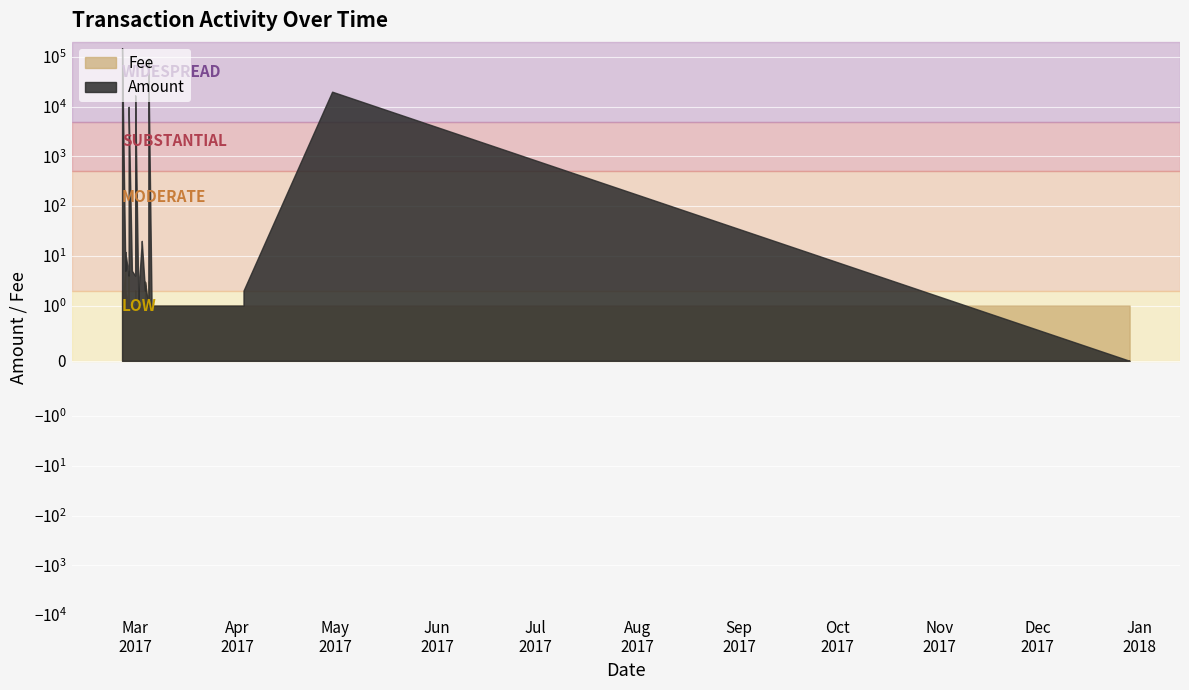

Is the value of Fee at 2017-03-04 greater than the value of Amount at 2017-02-26?

No